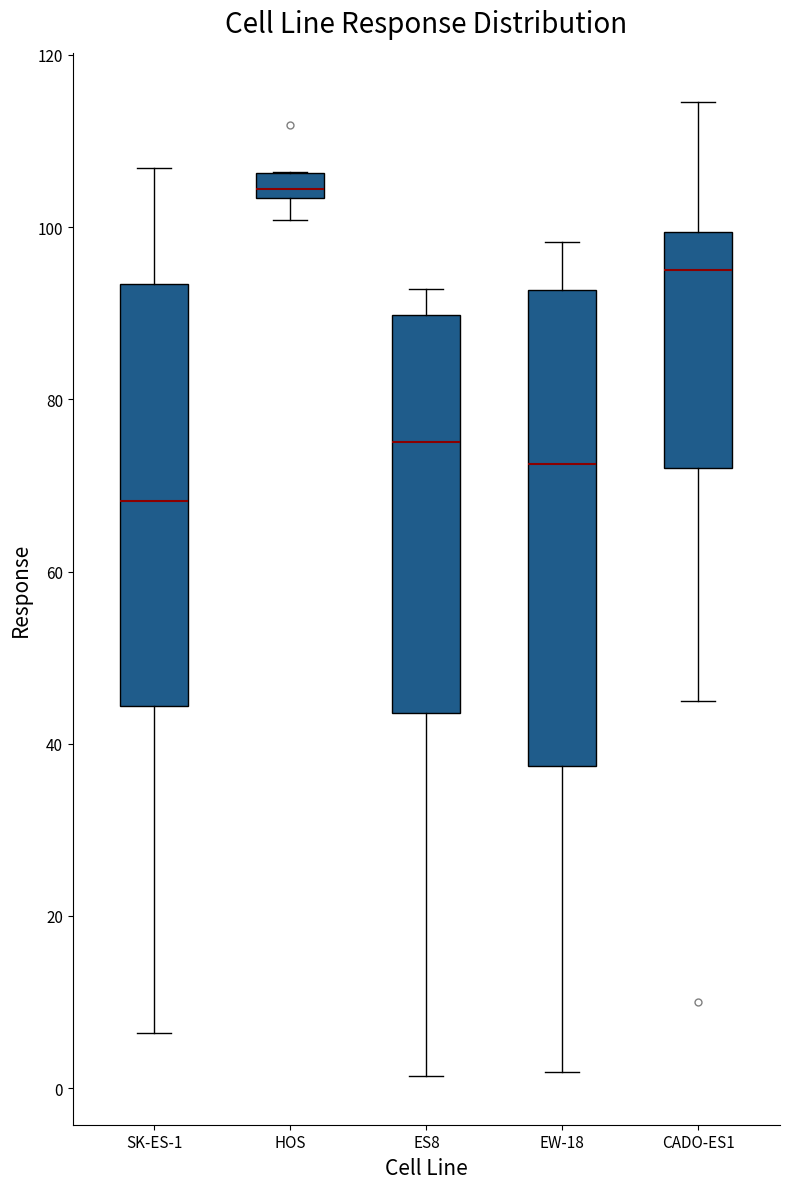

Which box is the tallest, from its lower edge to its upper edge?

EW-18